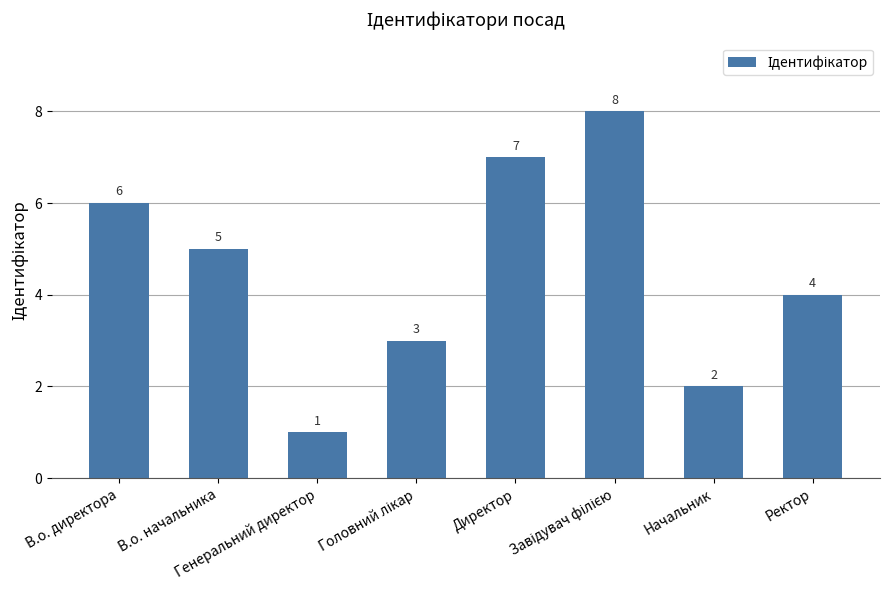

Count the number of data series in this chart.

1